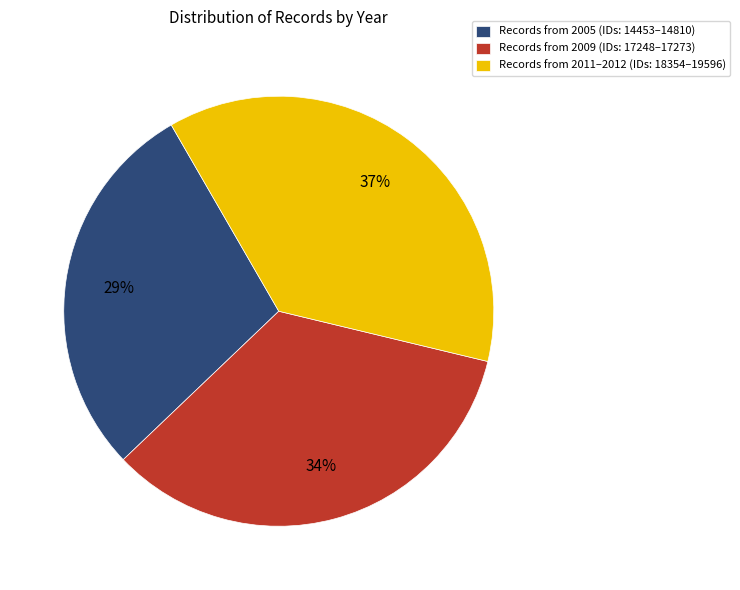

Does any single category account for the majority?

No